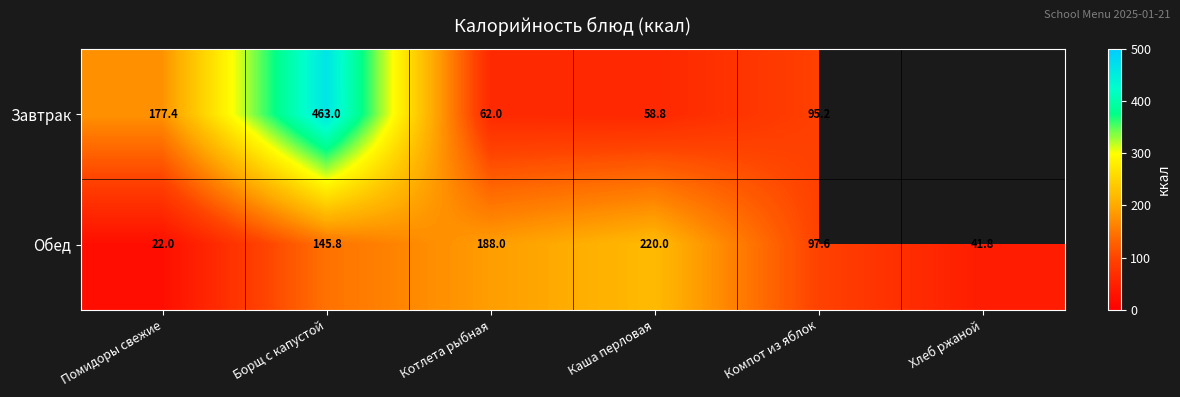

Which label corresponds to the largest value in the chart?

Борщ с капустой